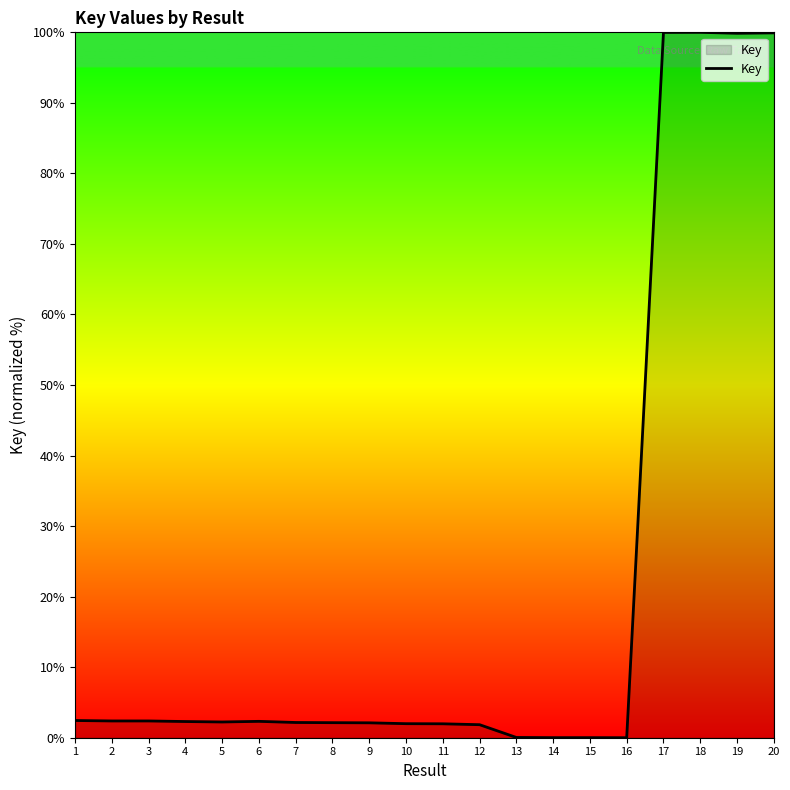

What is the change in value from 6 to 17?

+97.7